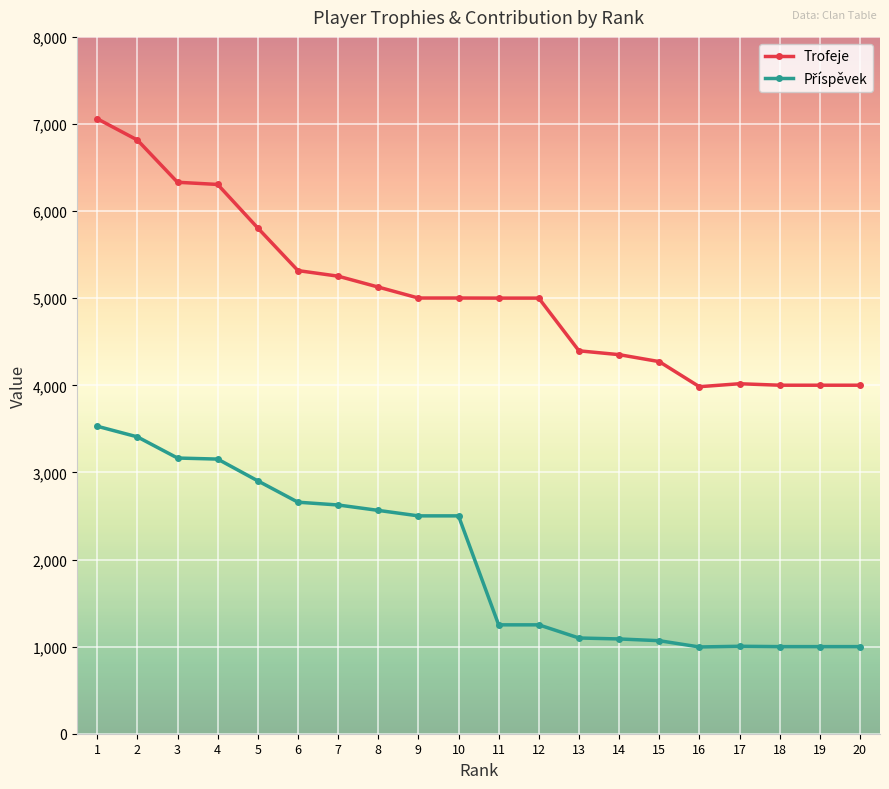

What is the value of the Trofeje point at the 20th from the left?

4001